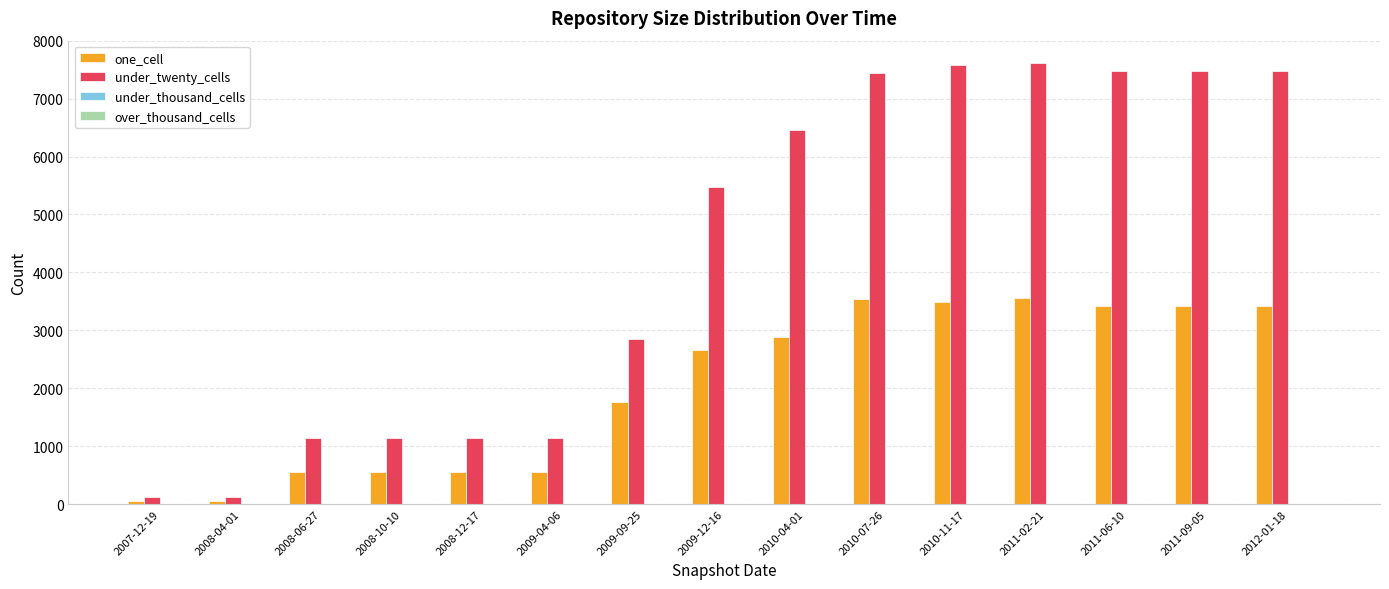

Which series has the largest total across all categories?

under_twenty_cells